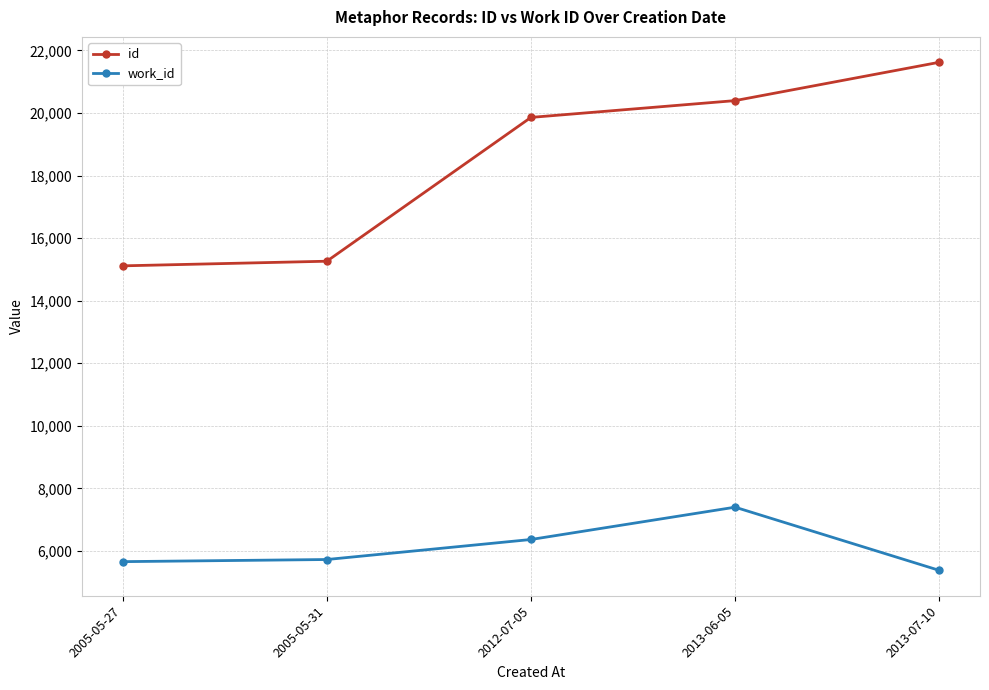

What is the label of the 2nd point from the right?

2013-06-05